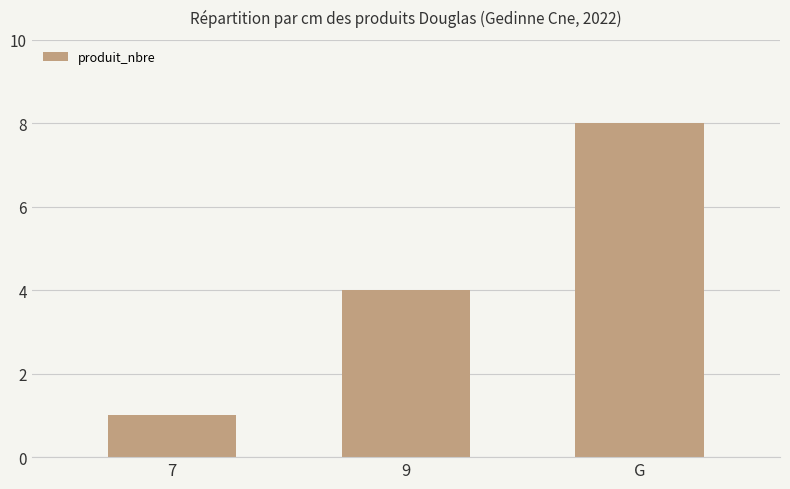

The chart shows a value of 4 at 9. True or false?

True